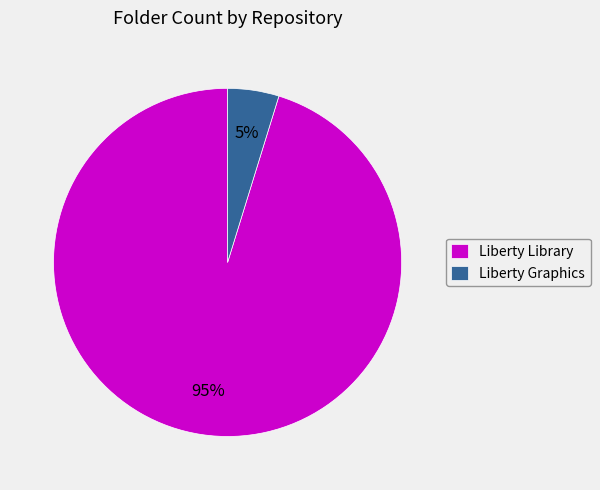

To the nearest percent, what is the difference between the Liberty Graphics and Liberty Library slice percentages?

90%